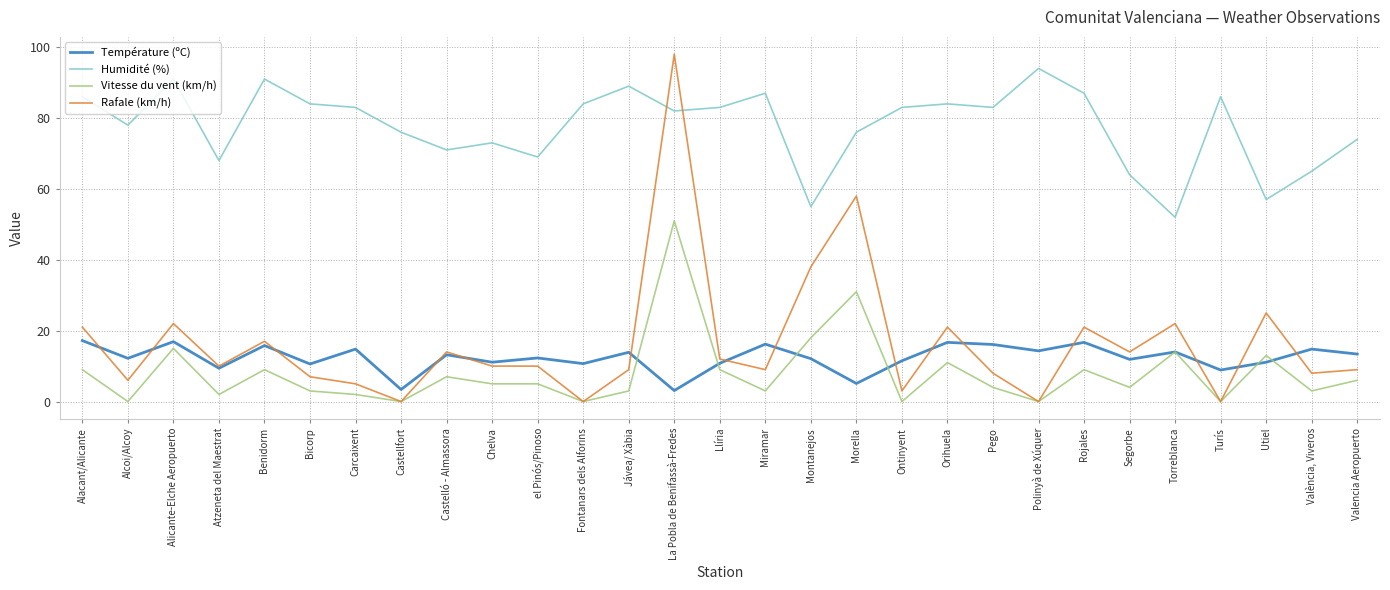

What position from the right is Chelva?

20